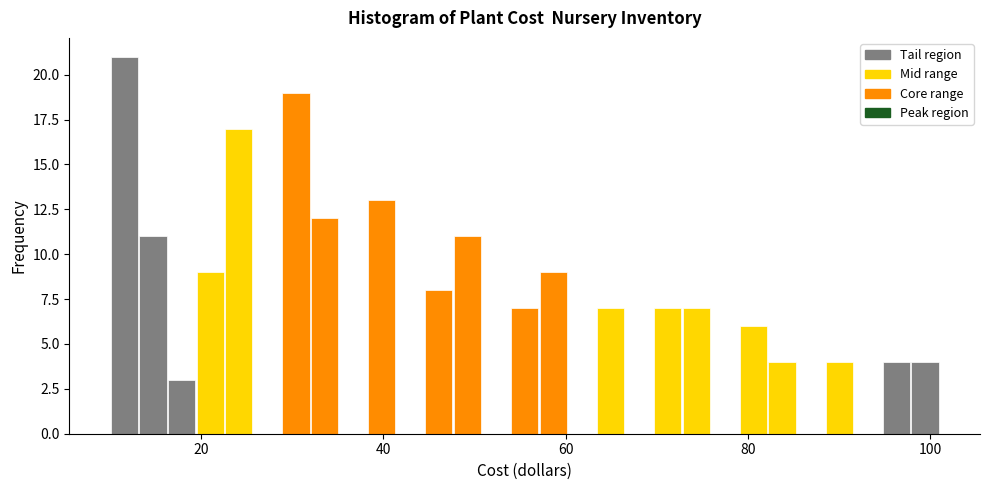

Read against the x-axis, roughly where is the centre of the tallest bar?

12